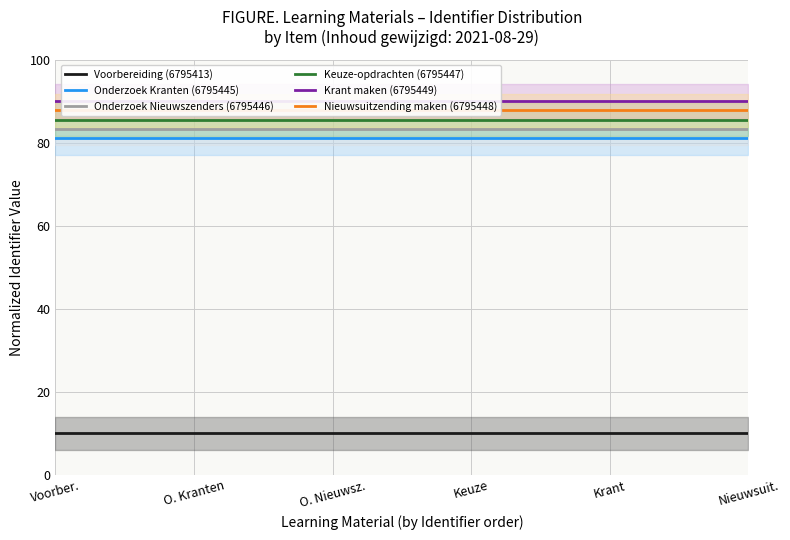

What are all the series names shown in the legend?

Voorbereiding (6795413), Onderzoek Kranten (6795445), Onderzoek Nieuwszenders (6795446), Keuze-opdrachten (6795447), Krant maken (6795449), Nieuwsuitzending maken (6795448)